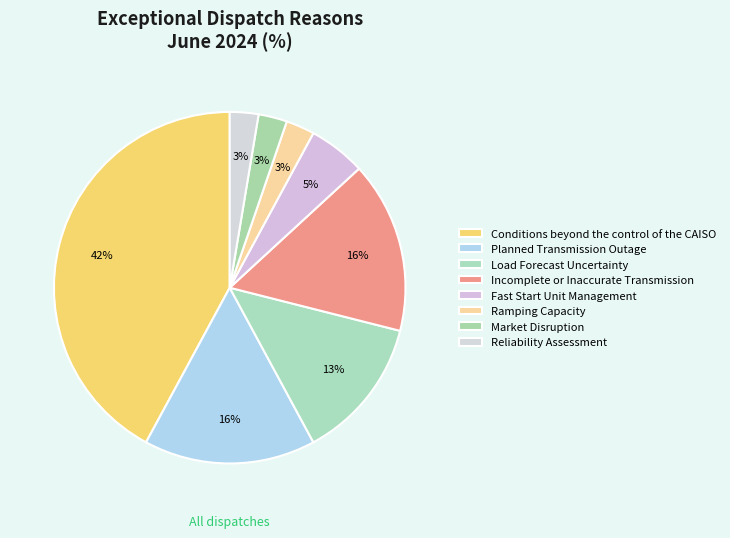

What is the largest slice in the pie chart?

Conditions beyond the control of the CAISO